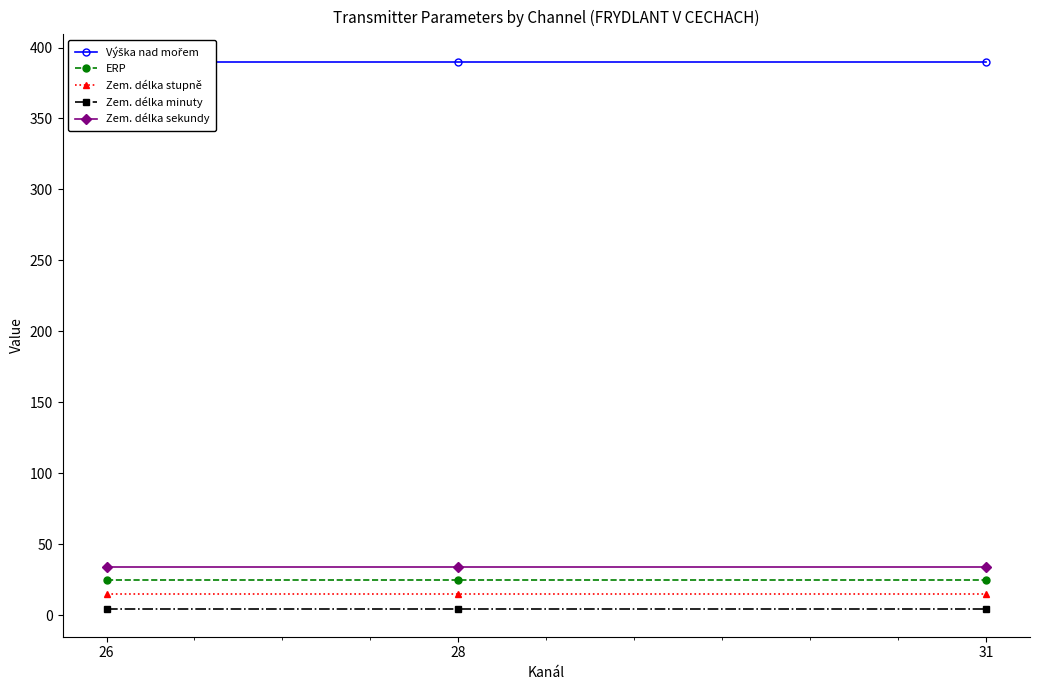

What is the difference between the highest and lowest values at 26?

386